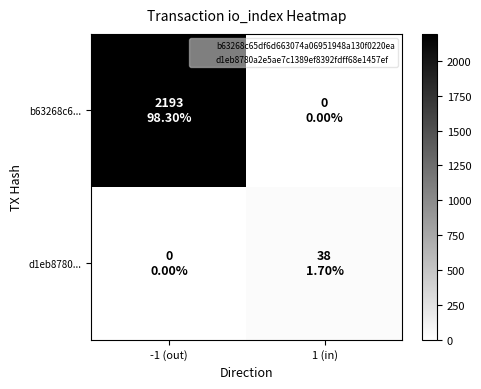

Count the number of categories in the chart.

2